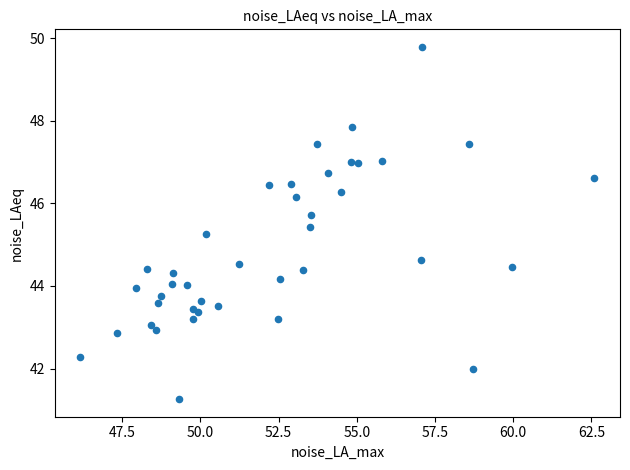

What Y value in the scatter plot is closest to 45?

45.3